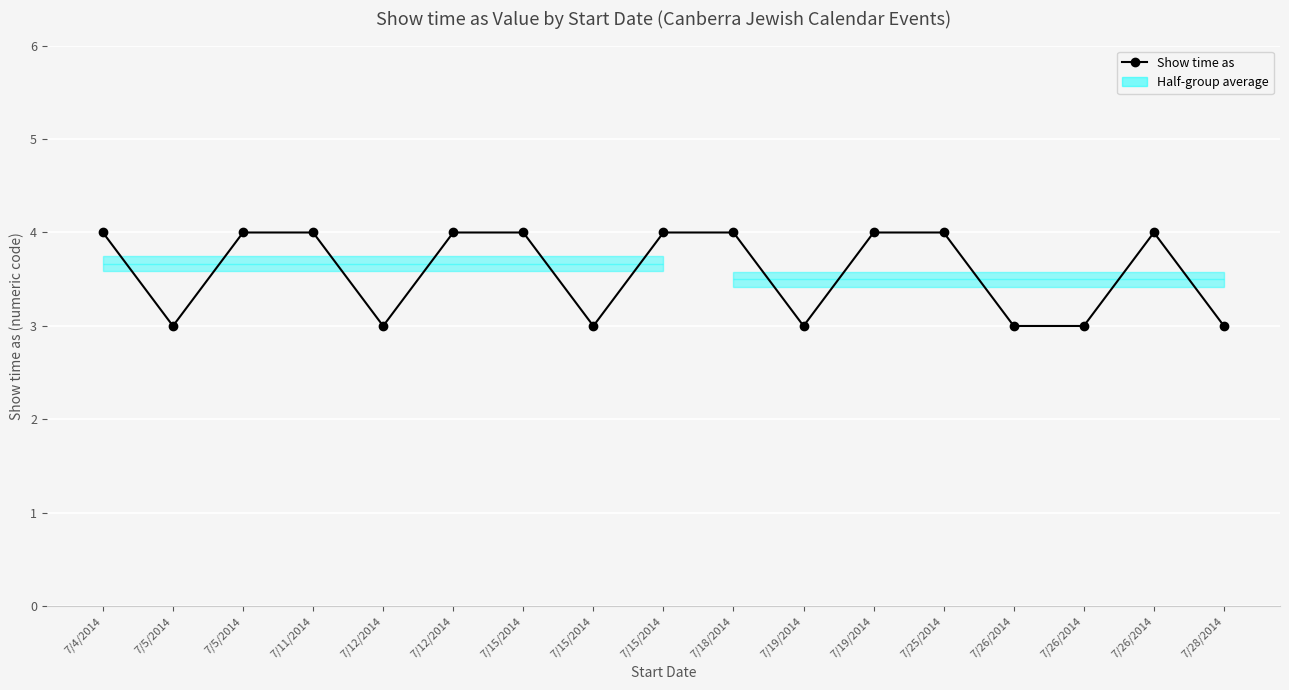

List the labels in order of value, smallest first.

7/5/2014, 7/12/2014, 7/15/2014, 7/19/2014, 7/26/2014, 7/26/2014, 7/28/2014, 7/4/2014, 7/5/2014, 7/11/2014, 7/12/2014, 7/15/2014, 7/15/2014, 7/18/2014, 7/19/2014, 7/25/2014, 7/26/2014